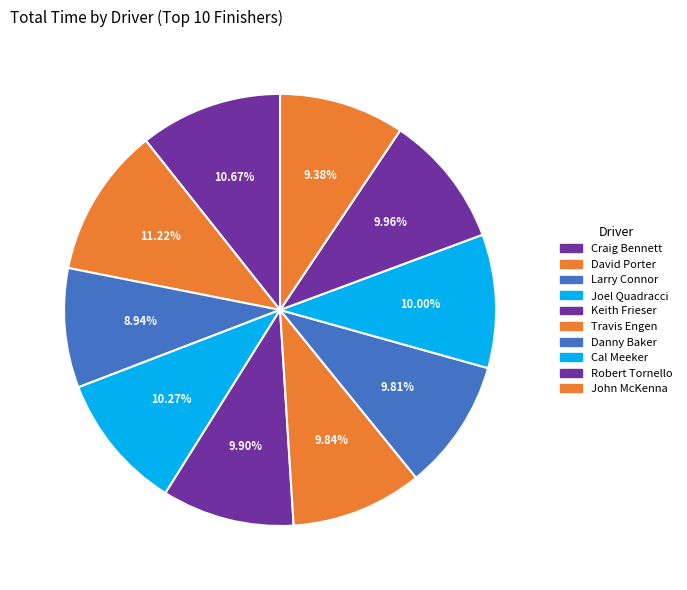

What percentage is the Keith Frieser slice, to the nearest percent?

10%